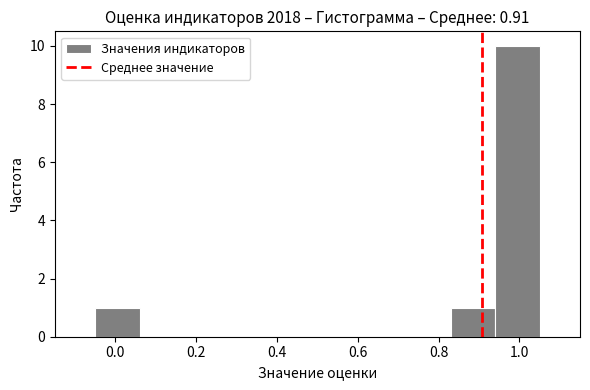

Which range on the x-axis has the tallest bar?

0.94 to 1.05